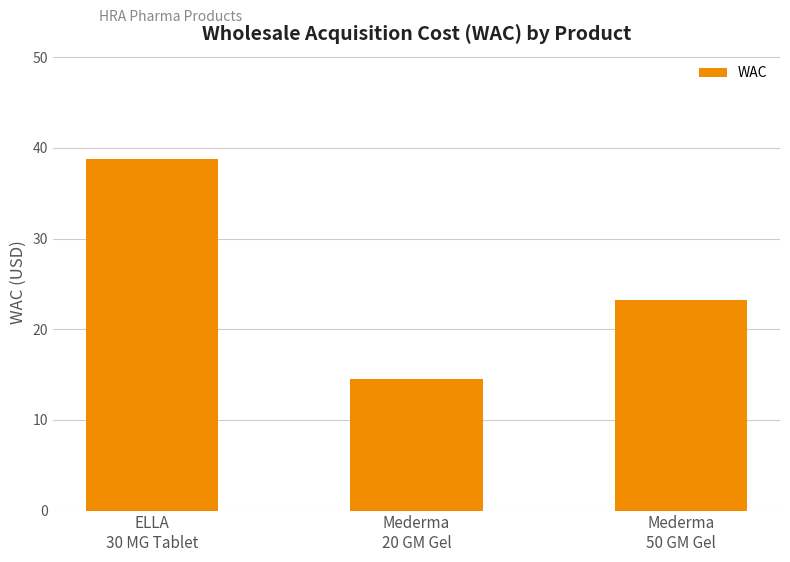

Rank the categories by value from lowest to highest.

Mederma
20 GM Gel, Mederma
50 GM Gel, ELLA
30 MG Tablet